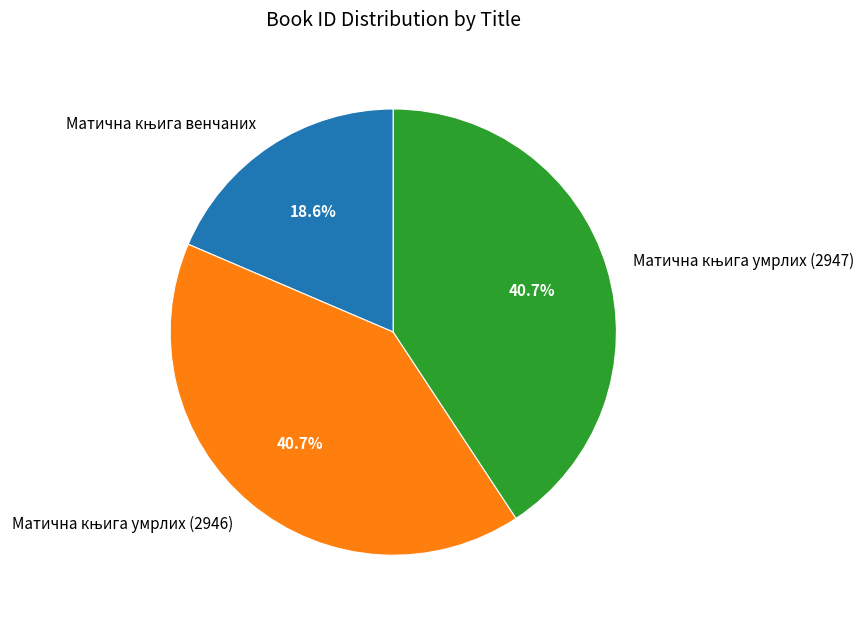

Does any single category account for the majority?

No